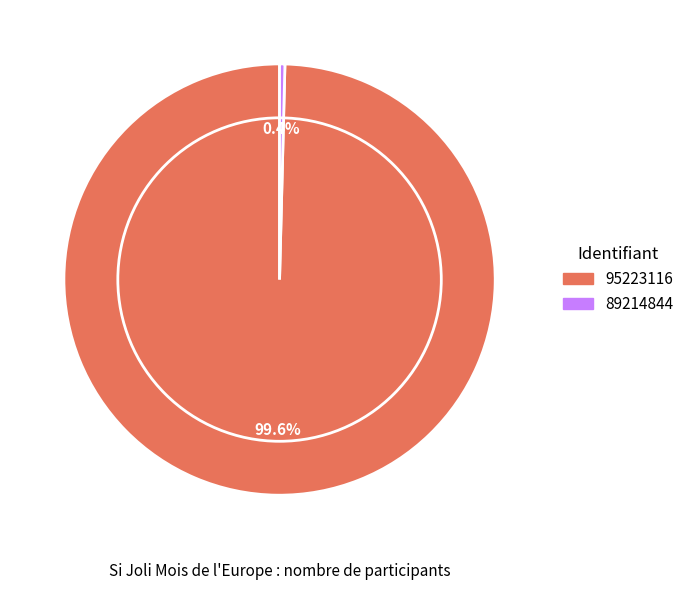

To the nearest percent, what is the difference between the largest and smallest slice percentages?

99%